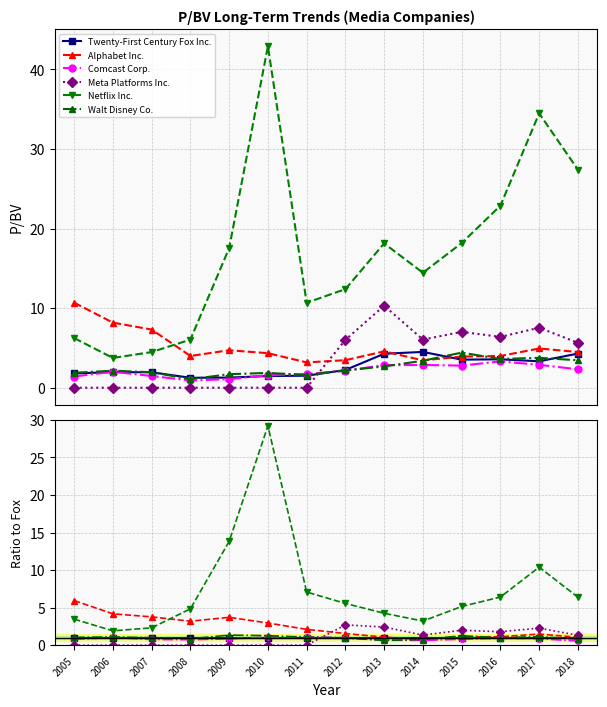

What is the value of the Netflix Inc. point at the 6th from the left?

29.2